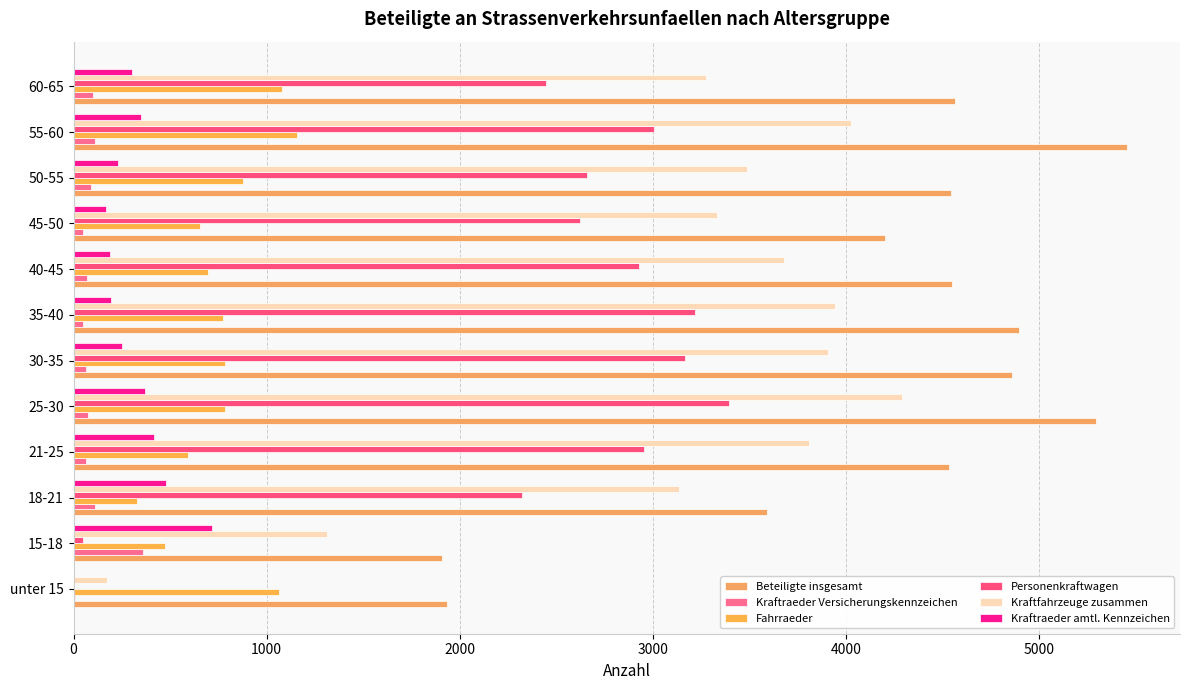

Count the number of data series in this chart.

6